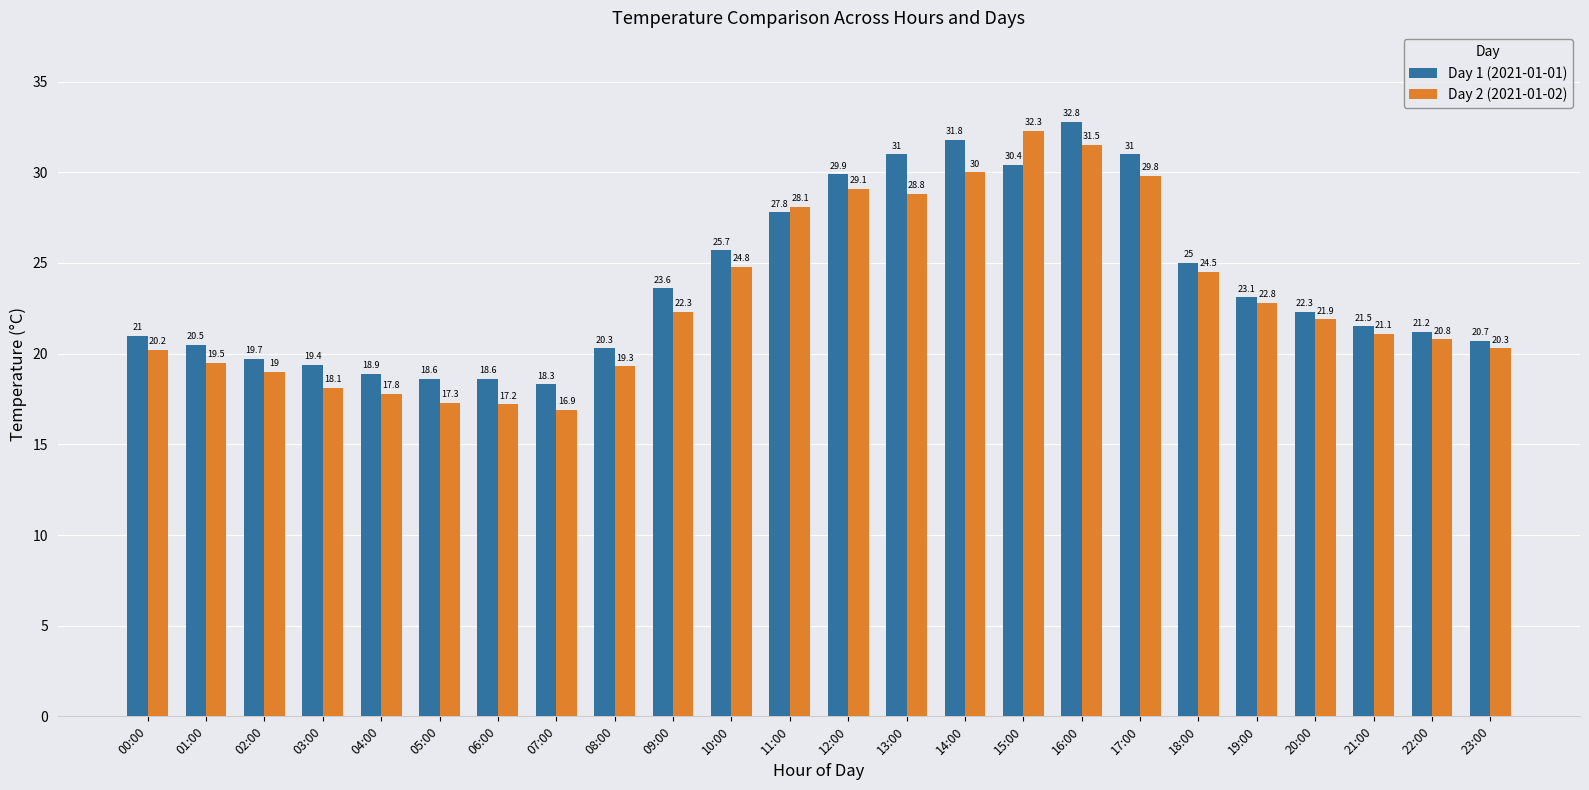

Reading left to right, transcribe all the data shown in this chart.

Day 1 (2021-01-01): 21.0	20.5	19.7	19.4	18.9	18.6	18.6	18.3	20.3	23.6	25.7	27.8	29.9	31.0	31.8	30.4	32.8	31.0	25.0	23.1	22.3	21.5	21.2	20.7
Day 2 (2021-01-02): 20.2	19.5	19.0	18.1	17.8	17.3	17.2	16.9	19.3	22.3	24.8	28.1	29.1	28.8	30.0	32.3	31.5	29.8	24.5	22.8	21.9	21.1	20.8	20.3